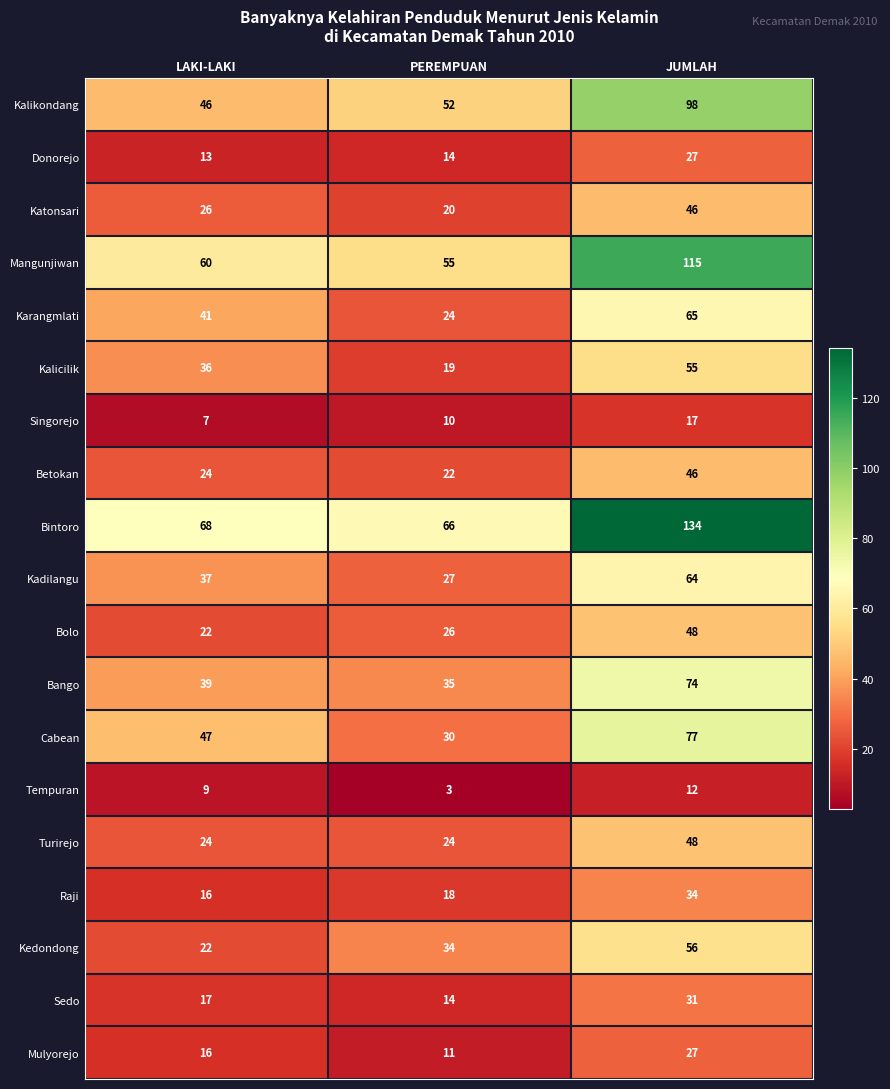

What is the minimum value shown in the chart?

3